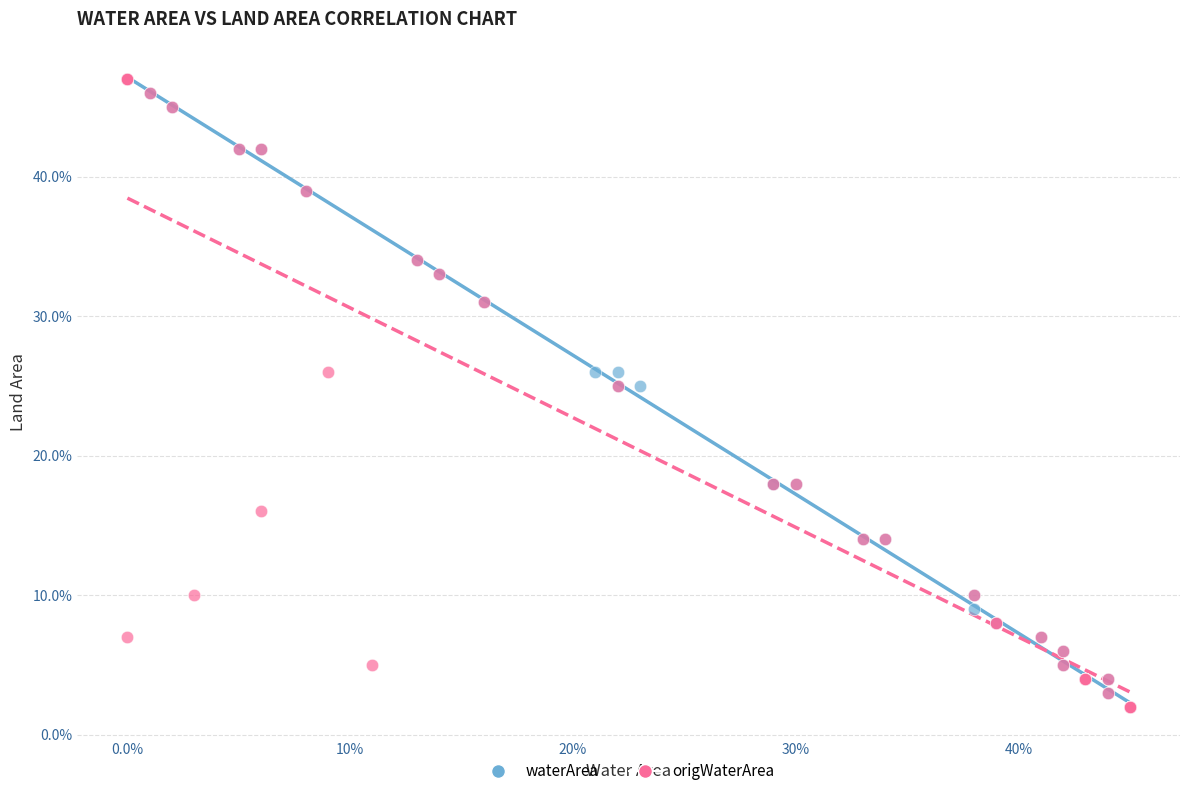

What are all the series names shown in the legend?

waterArea, origWaterArea